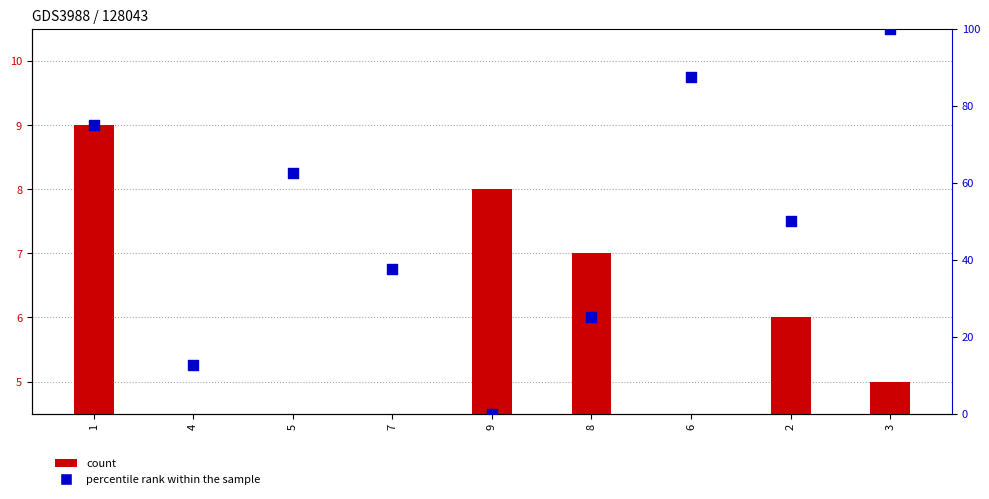

What is the total value across all series at 5?

66.5